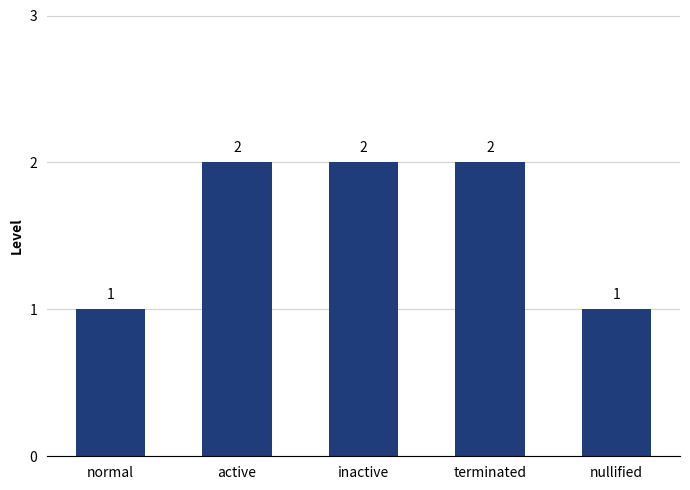

How many bars are there in total?

5